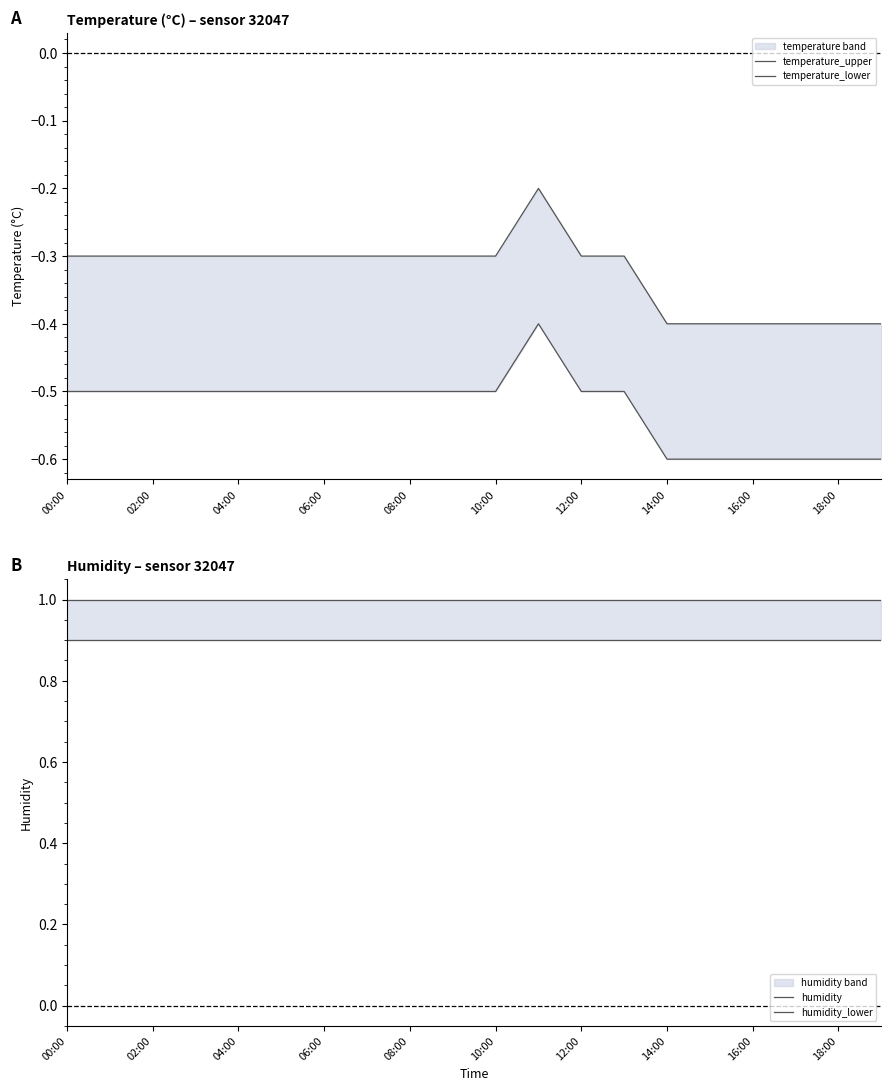

List the series in order of their peak value, highest first.

humidity, humidity_lower, temperature_upper, temperature_lower